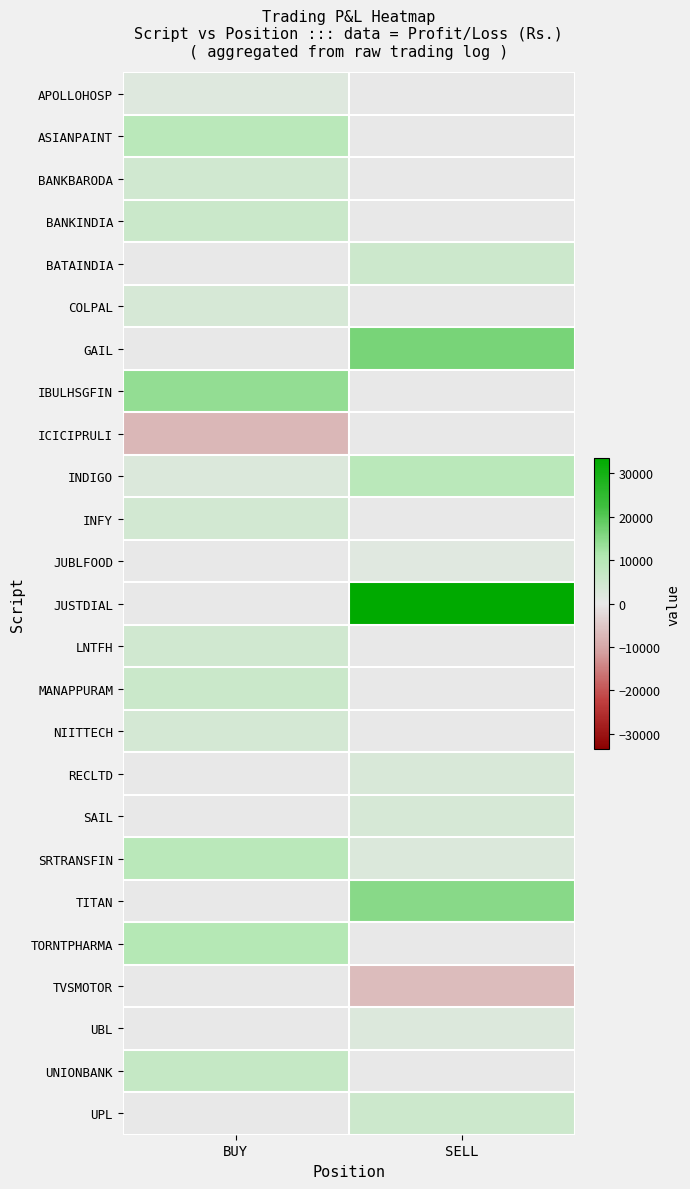

Is it true that JUBLFOOD equals 649.2 at SELL?

False